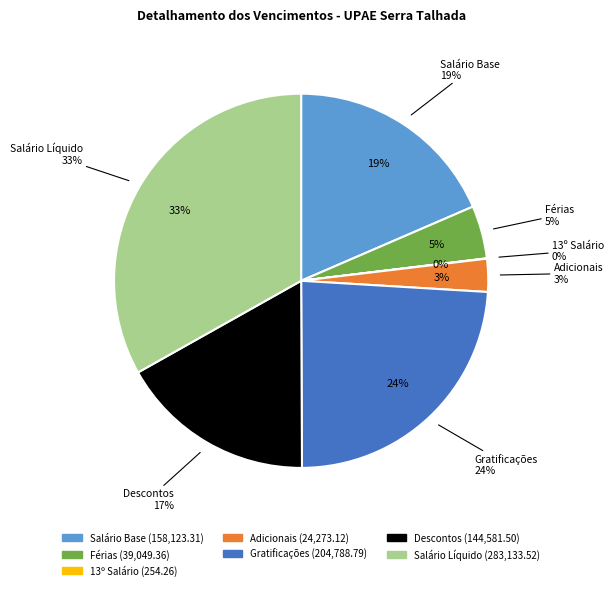

To the nearest percent, what is the average slice percentage?

14%